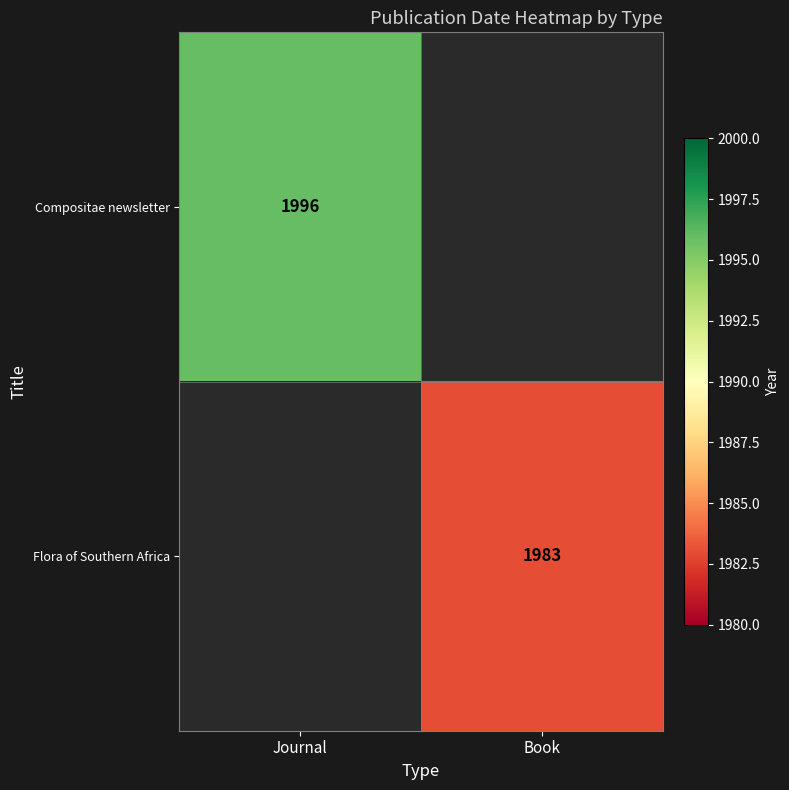

How many series are shown in this chart?

2